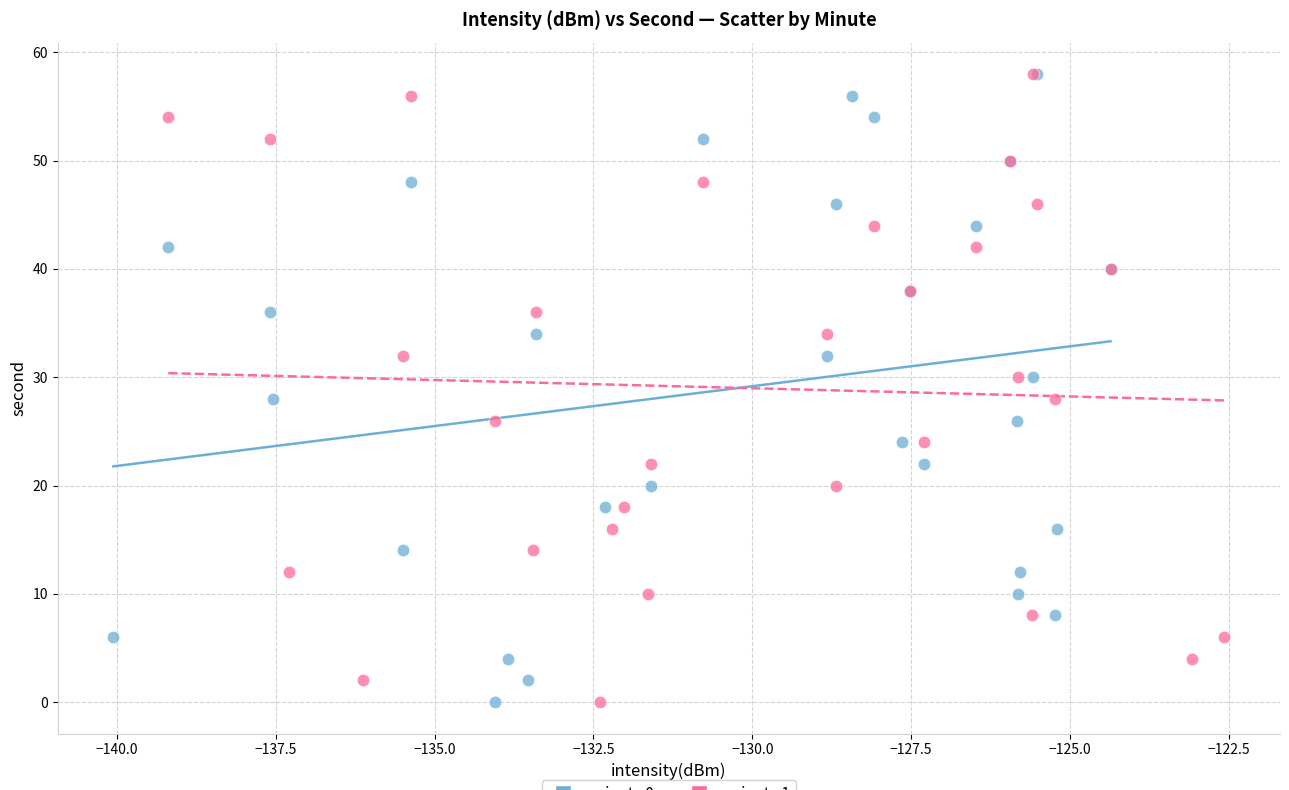

What are all the series names shown in the legend?

minute 0, minute 1